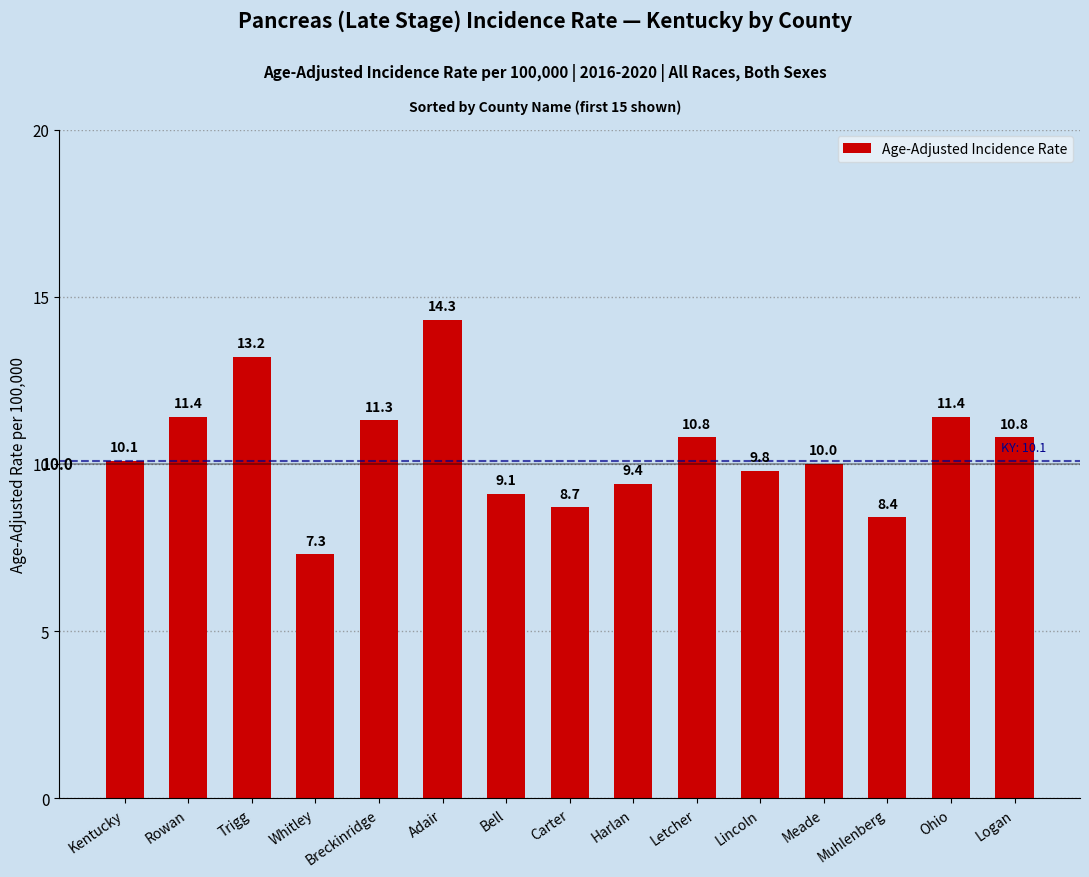

What is the approximate value at Breckinridge?

11.3